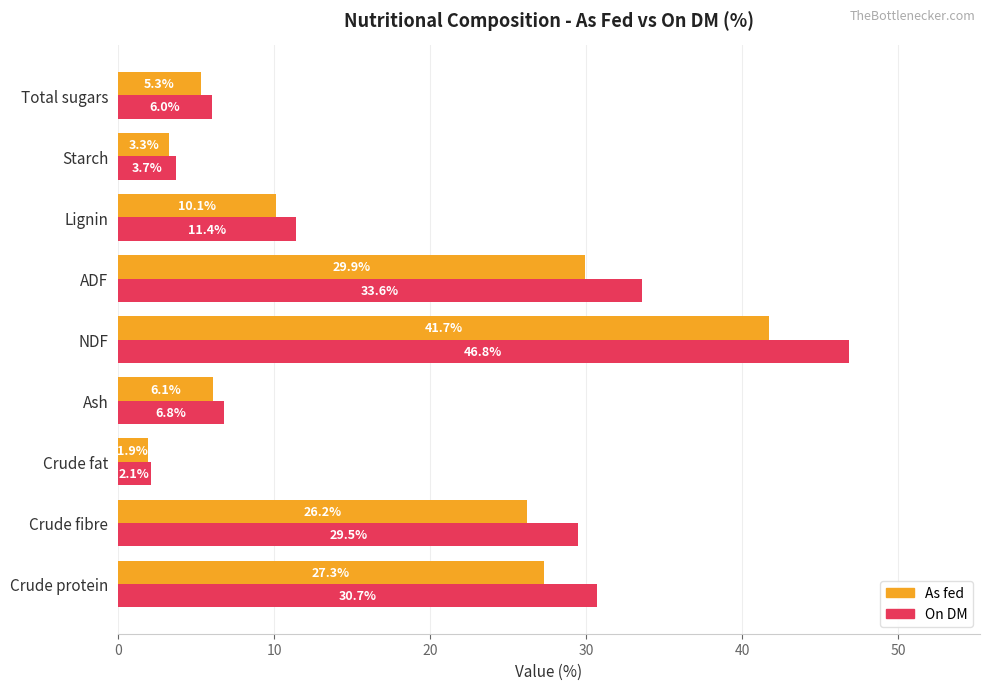

What is the smallest value displayed?

1.9